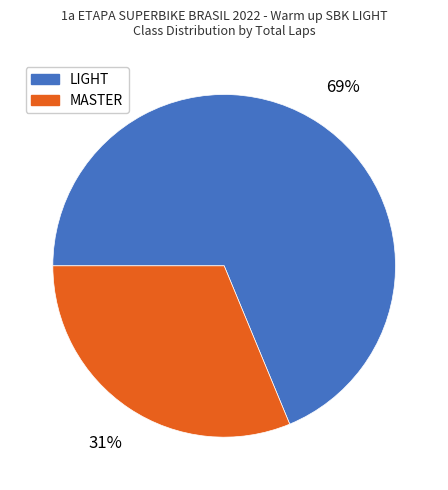

Which category accounts for the majority?

LIGHT